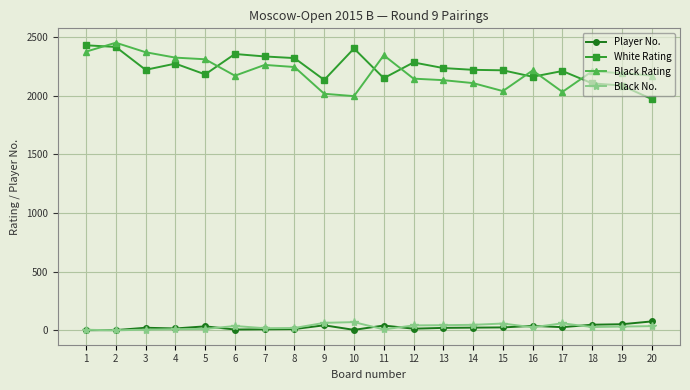

What is the sum of all Black No. values?

643